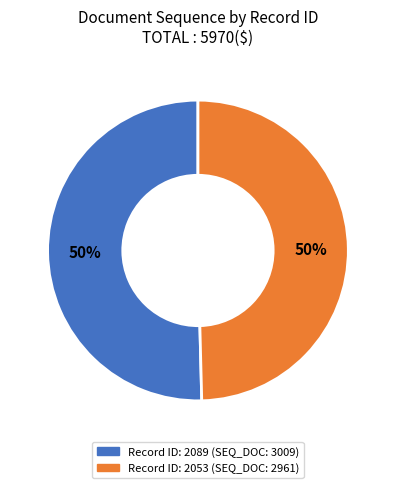

To the nearest percent, what is the average slice percentage?

50%